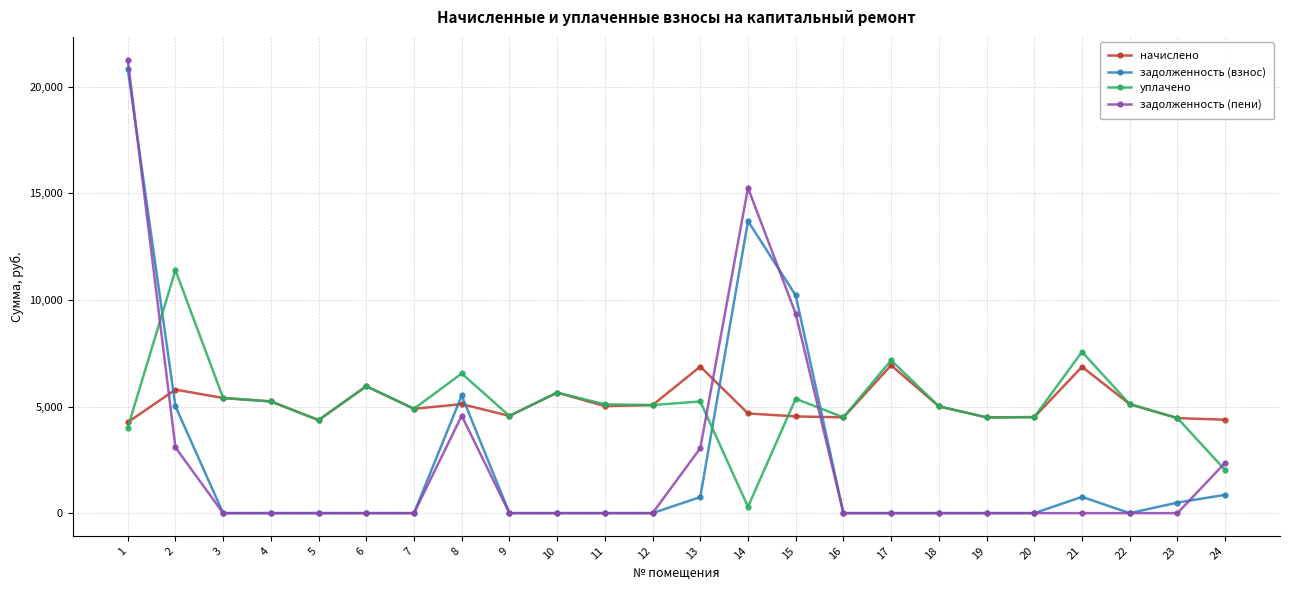

Does the chart have visible grid lines?

Yes